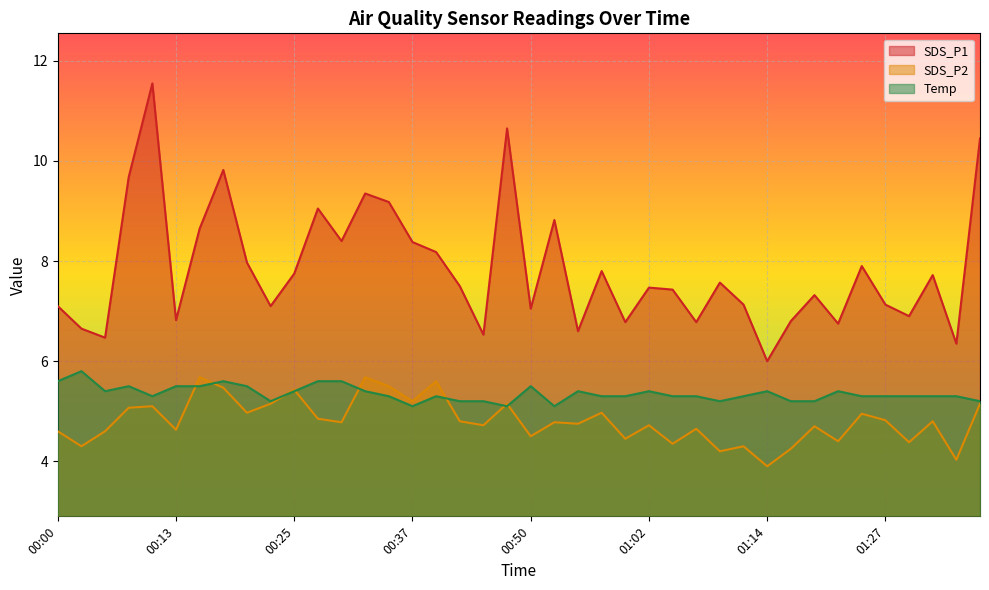

At which category does the chart reach its peak across all series?

00:10